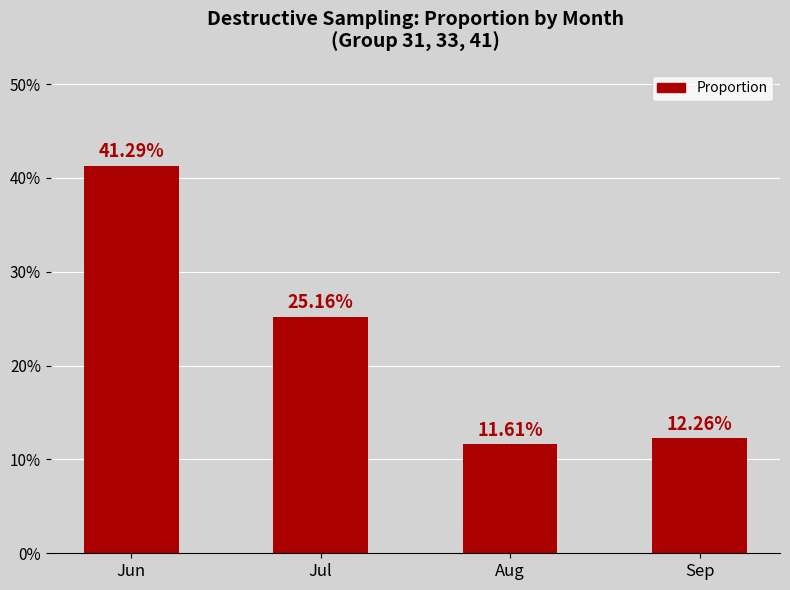

List the labels in order of value, largest first.

Jun, Jul, Sep, Aug